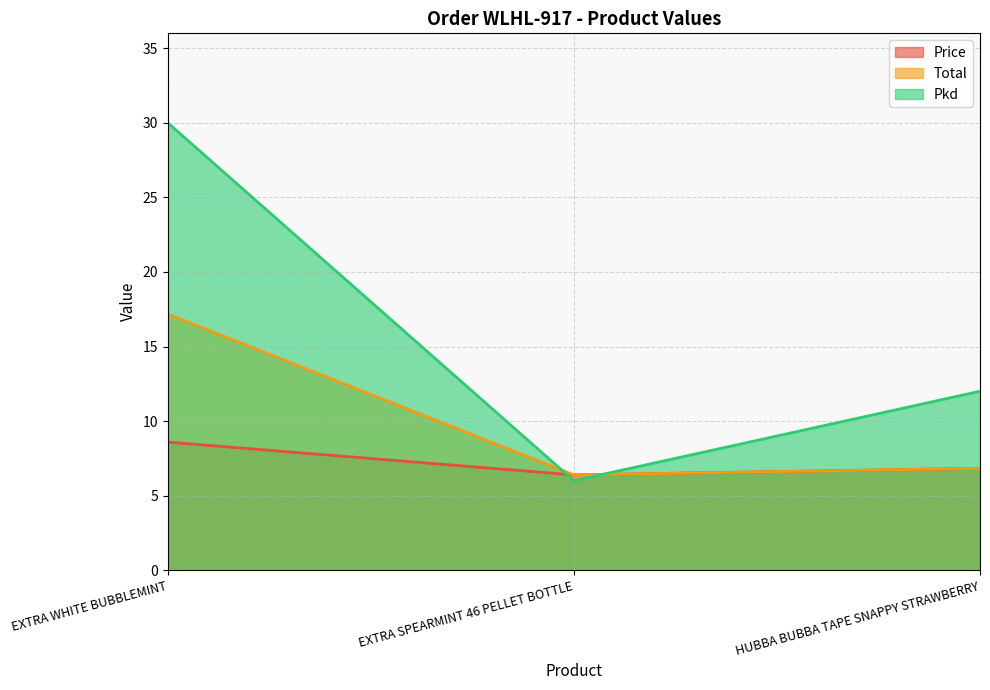

True or false: Pkd has a value of 6.0 at EXTRA SPEARMINT 46 PELLET BOTTLE.

True